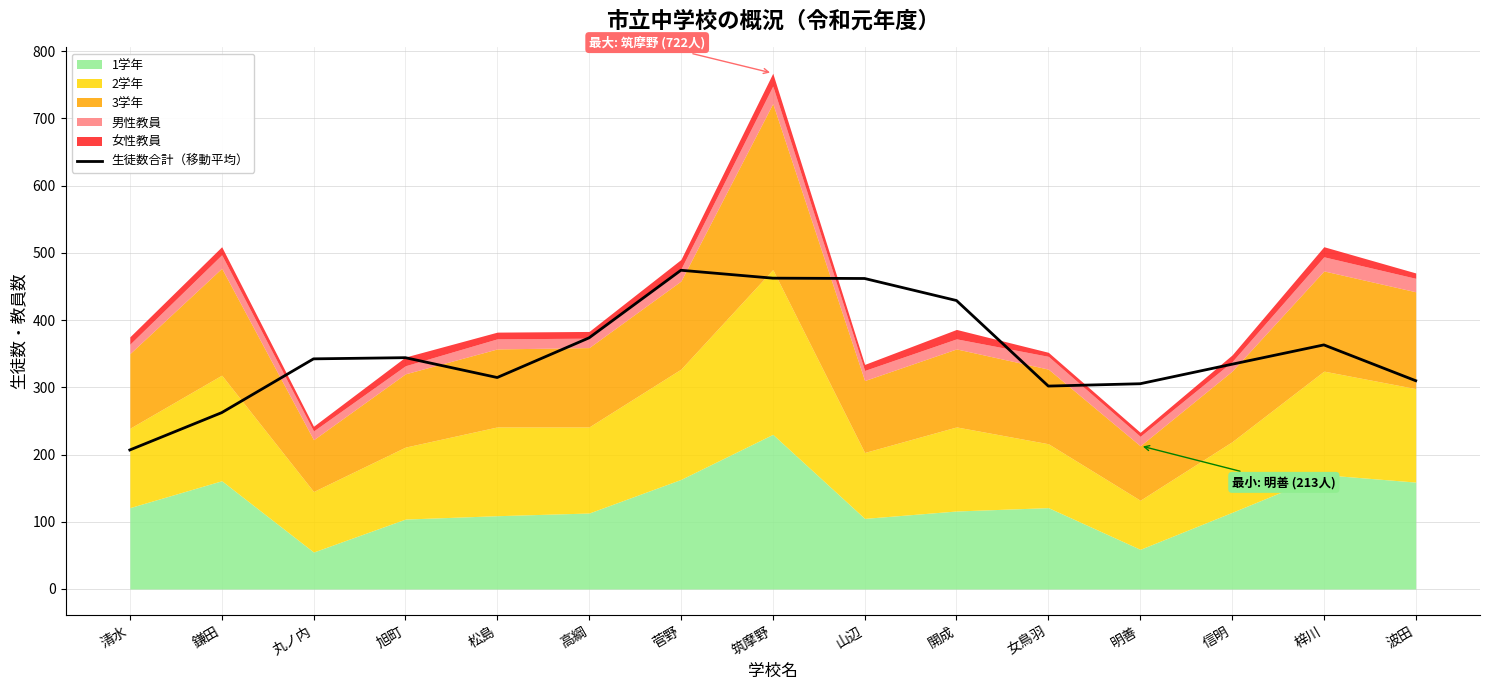

List the labels in order of value, largest first.

菅野, 筑摩野, 山辺, 開成, 高綱, 梓川, 旭町, 丸ノ内, 信明, 松島, 波田, 明善, 女鳥羽, 鎌田, 清水